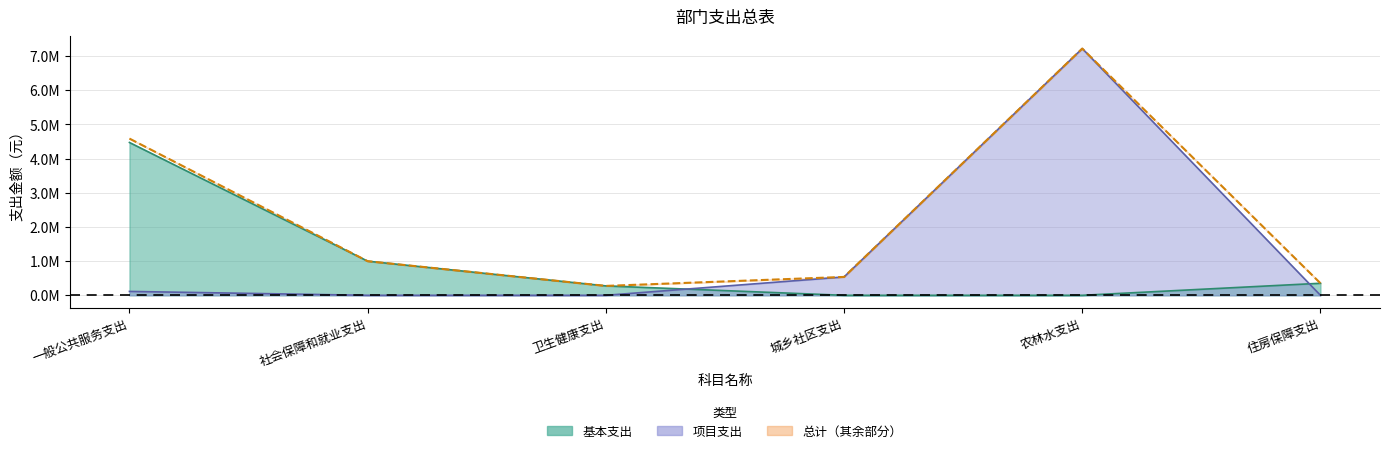

Which series has the largest total across all categories?

总计